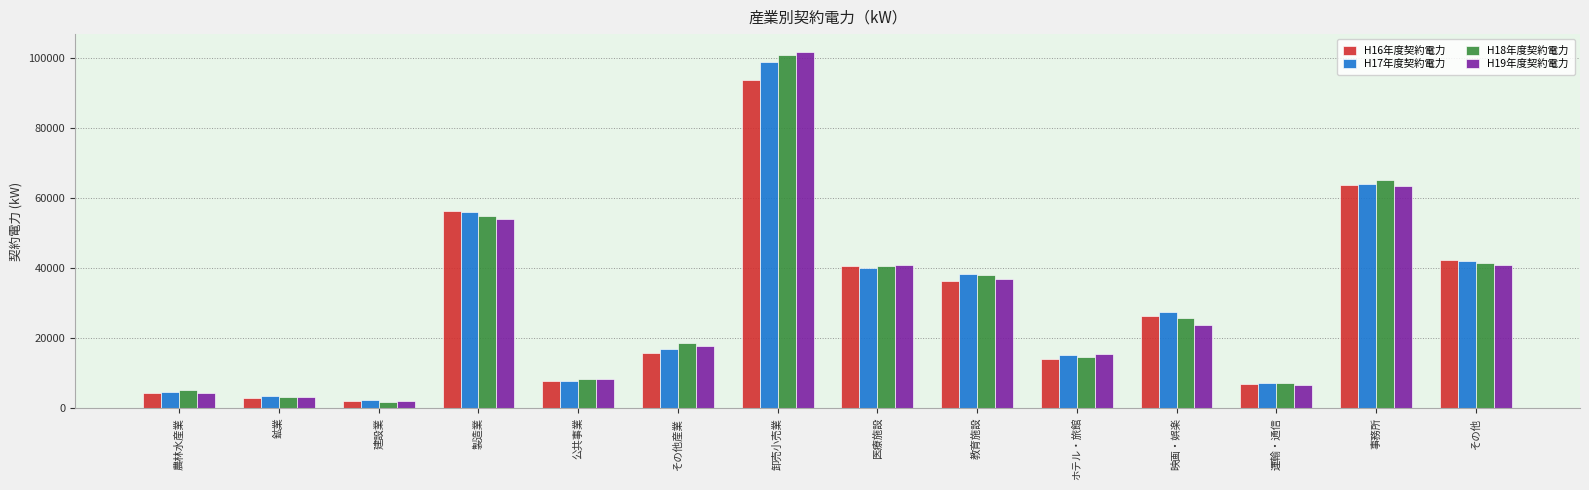

What is the minimum value shown in the chart?

1647